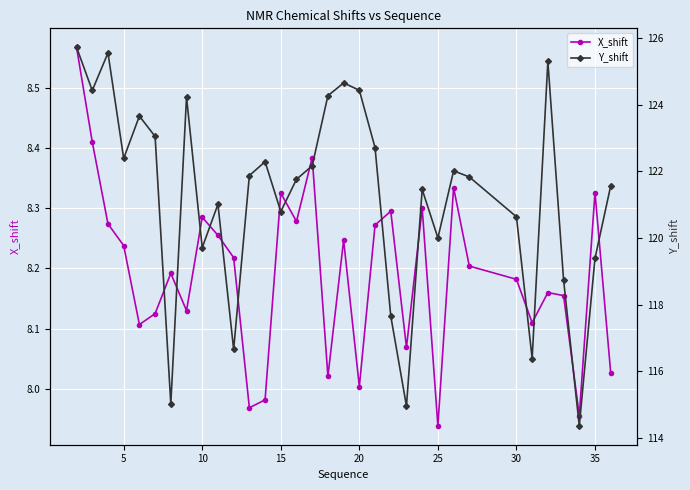

List the series in order of their peak value, highest first.

Y_shift, X_shift